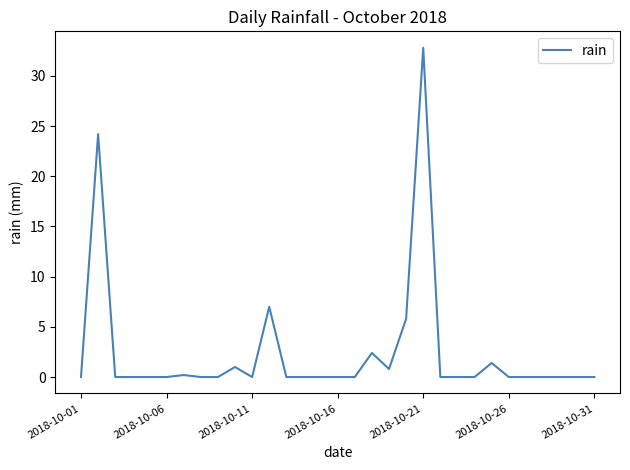

Reading right to left, transcribe all the data shown in this chart.

0.0	0.0	0.0	0.0	0.0	0.0	1.4	0.0	0.0	0.0	32.8	5.8	0.8	2.4	0.0	0.0	0.0	0.0	0.0	7.0	0.0	1.0	0.0	0.0	0.2	0.0	0.0	0.0	0.0	24.2	0.0